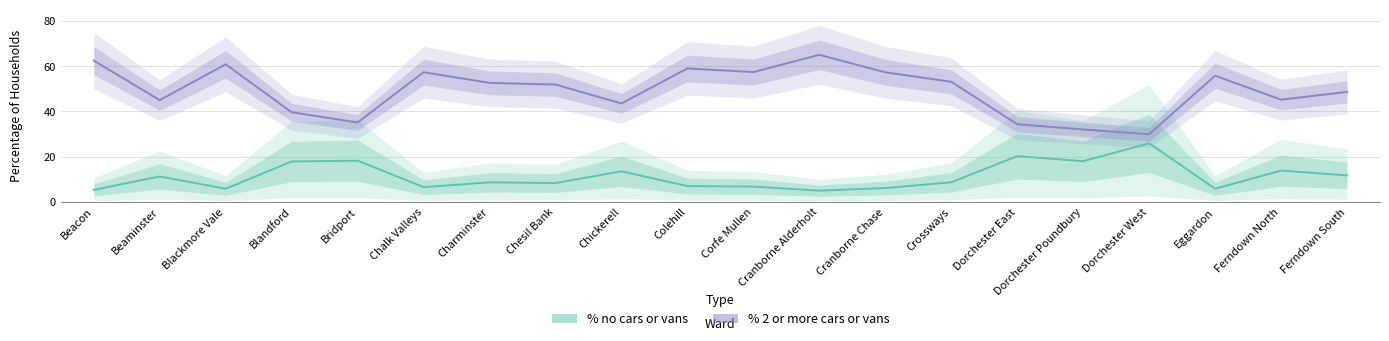

What is the value of the % 2 or more cars or vans point at the 7th from the left?

52.6